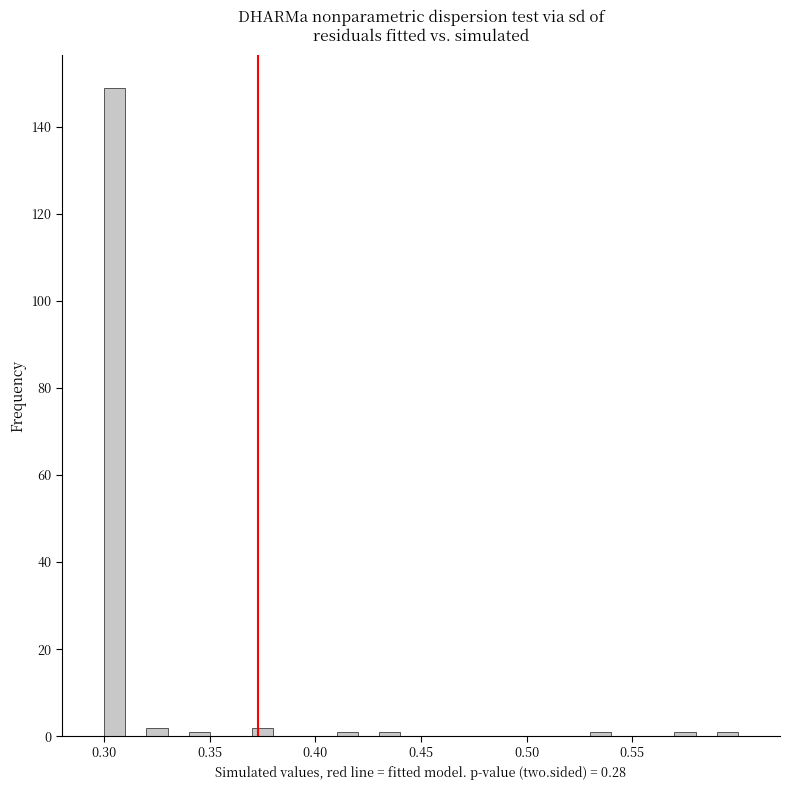

Around what value on the x-axis is the tallest bar? Give the approximate position of its centre, as read against the axis.

0.305